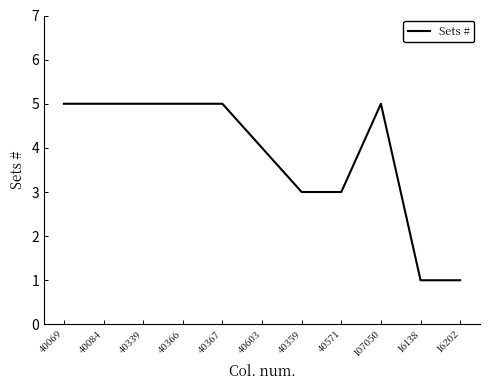

What is the ratio of the value at 40366 to the value at 16202?

5.0